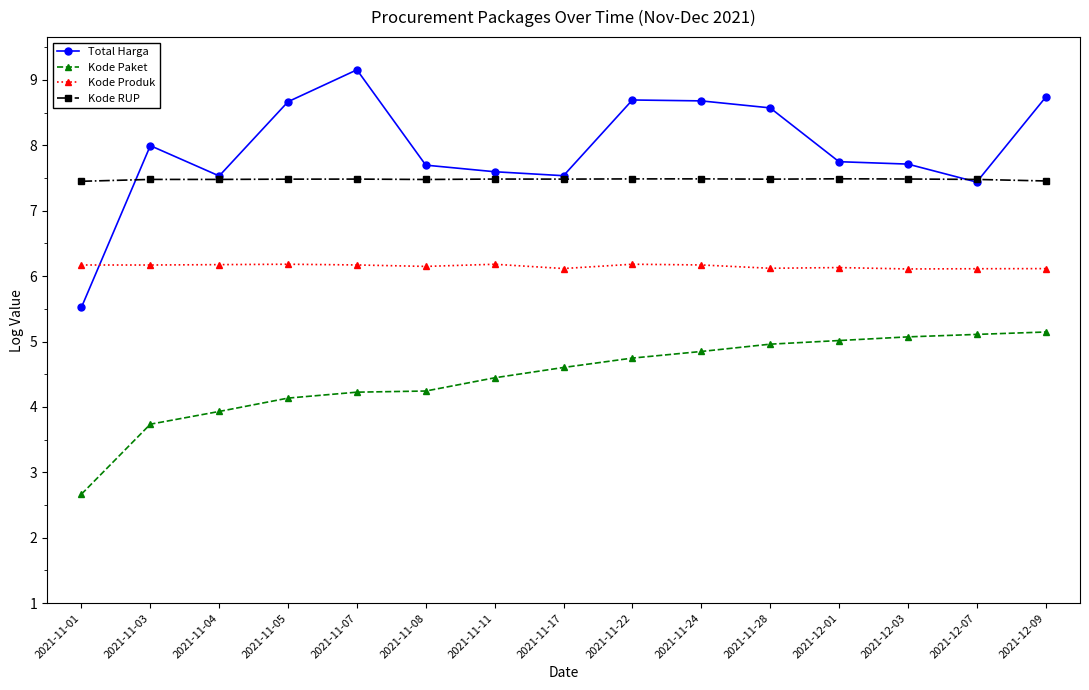

What are all the series names shown in the legend?

Total Harga, Kode Paket, Kode Produk, Kode RUP